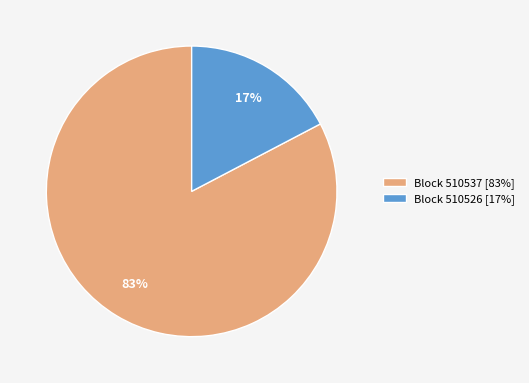

Do Block 510537 [83%] and Block 510526 [17%] together represent more than half of the pie?

Yes